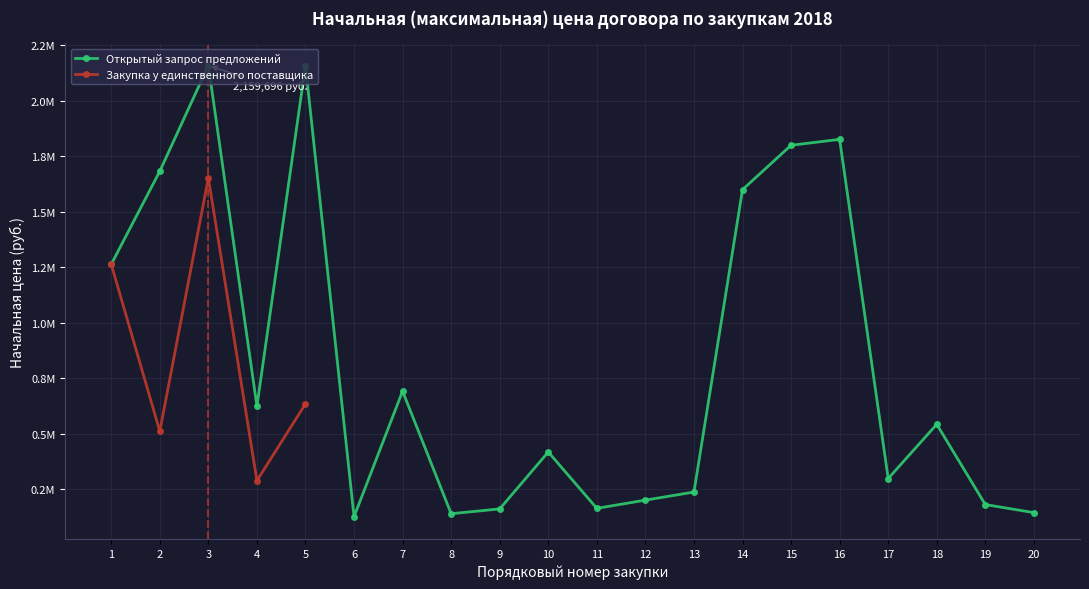

What is the minimum value shown in the chart?

125000.0